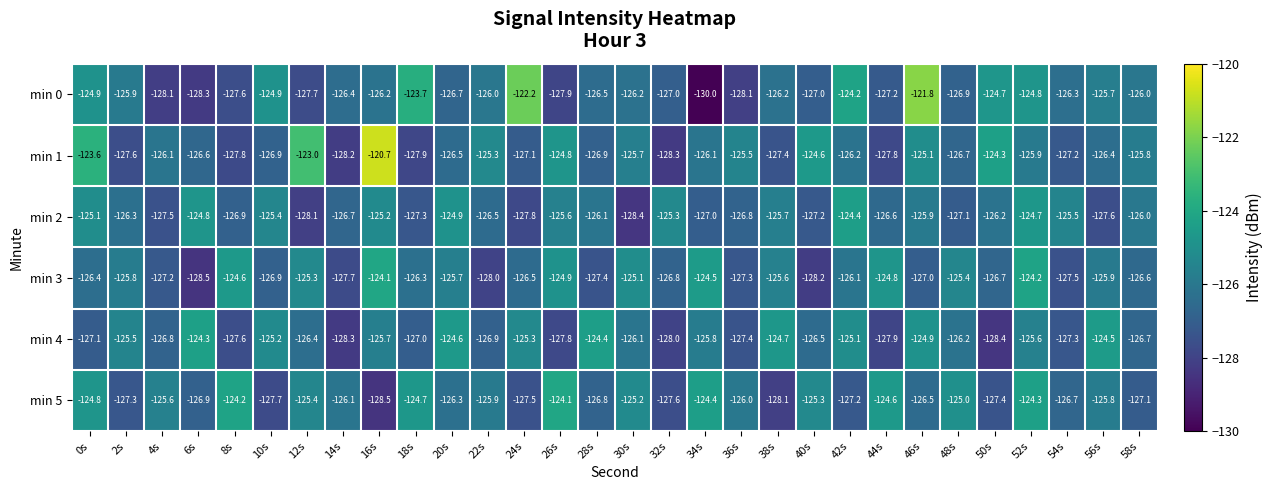

The min 1 series shows -126.1 at 4s. True or false?

True